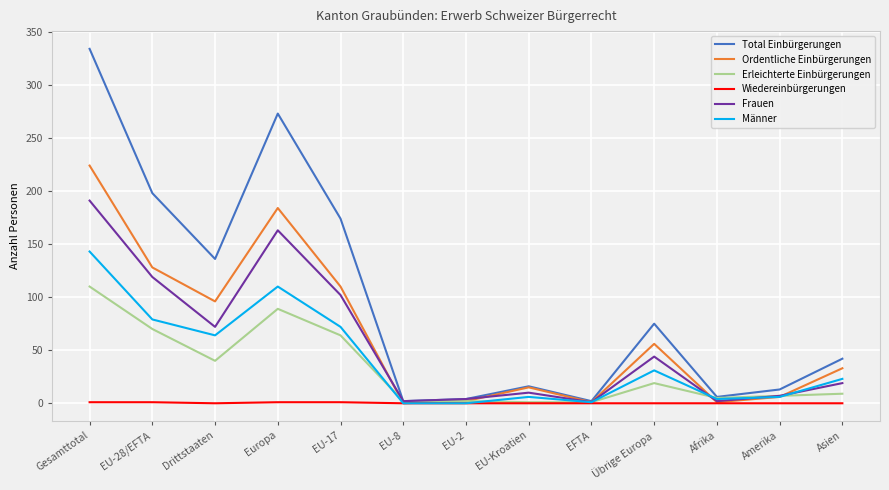

What is the sum of all Total Einbürgerungen values?

1275